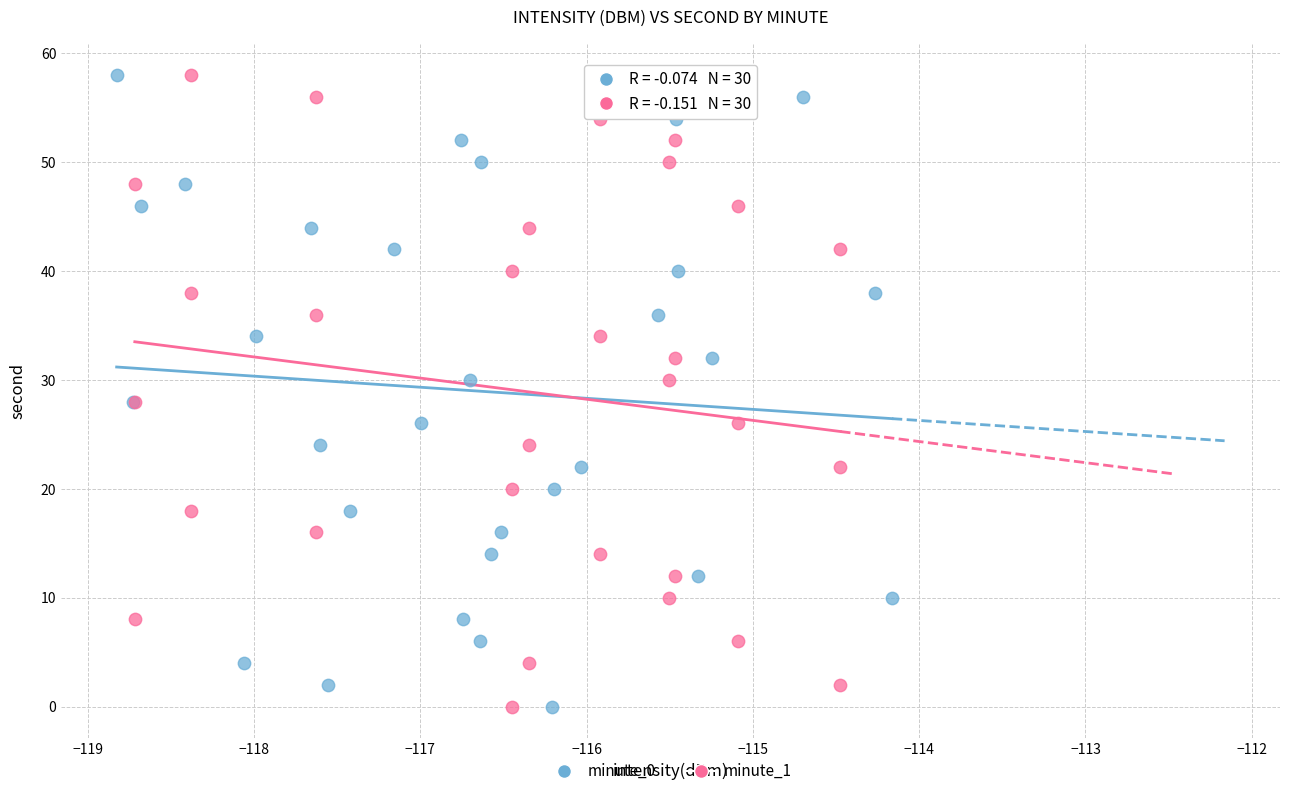

What are all the series names shown in the legend?

minute_0, minute_1